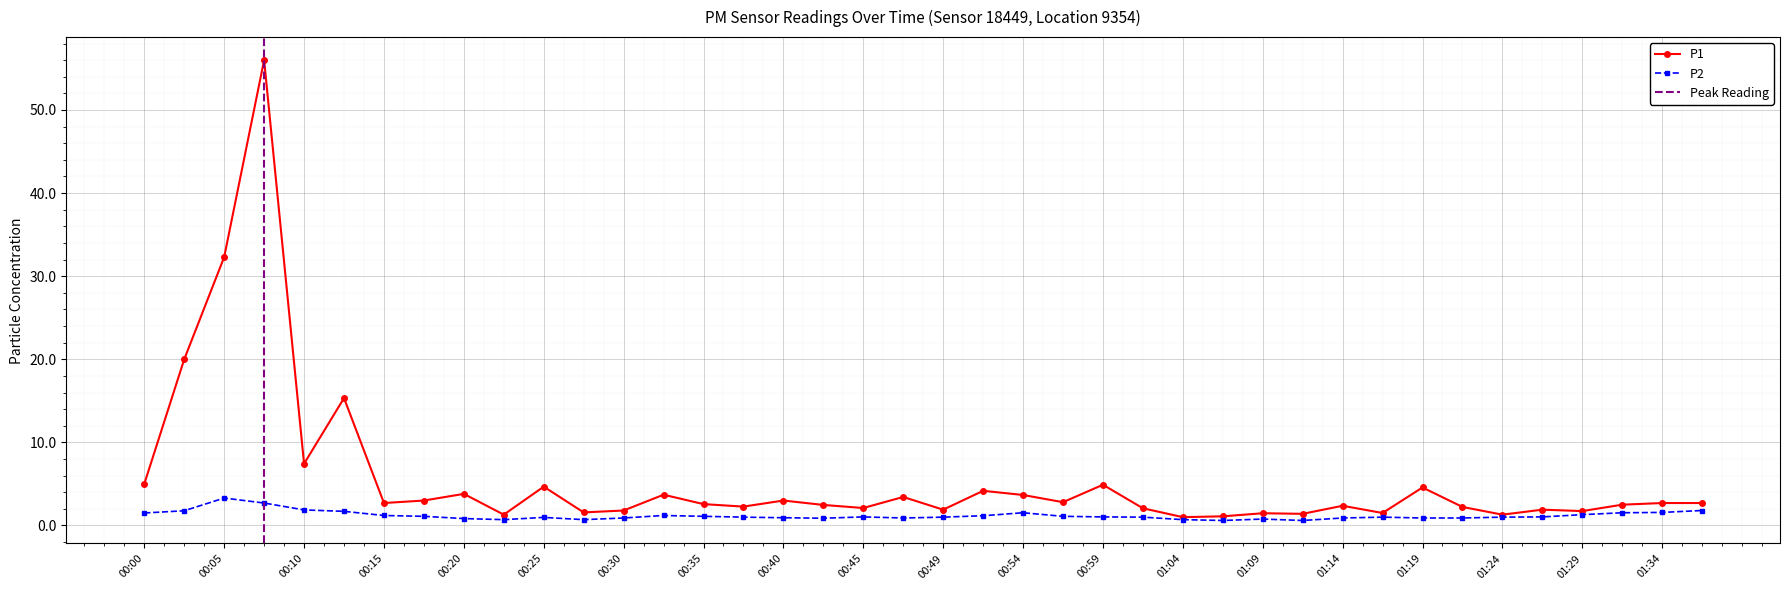

What is the average value of the P2 series?

1.2